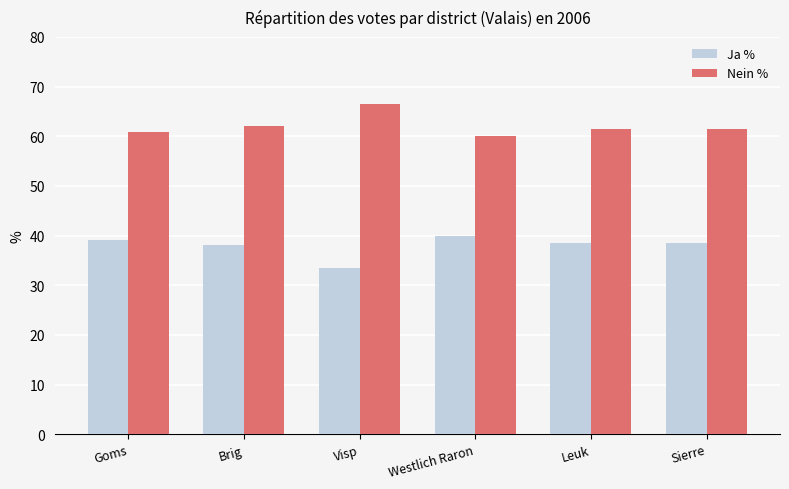

Rank the series by their maximum value, from lowest to highest.

Ja %, Nein %